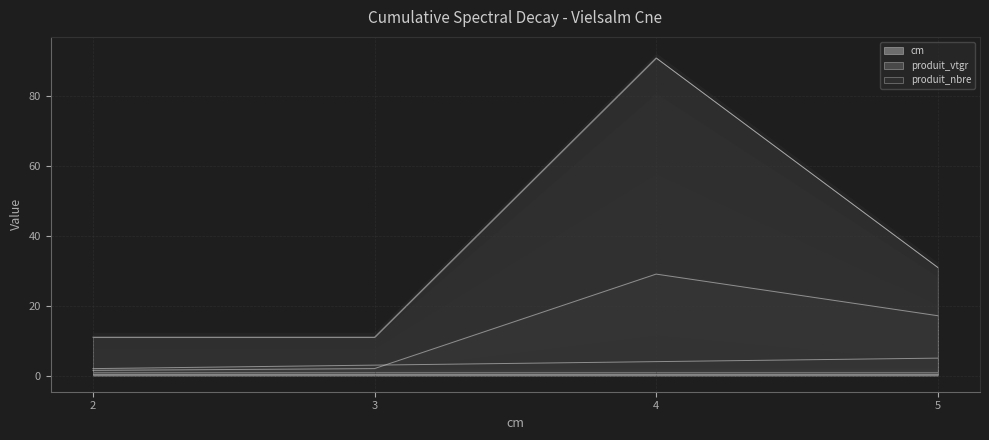

How many lines are shown in the chart?

3